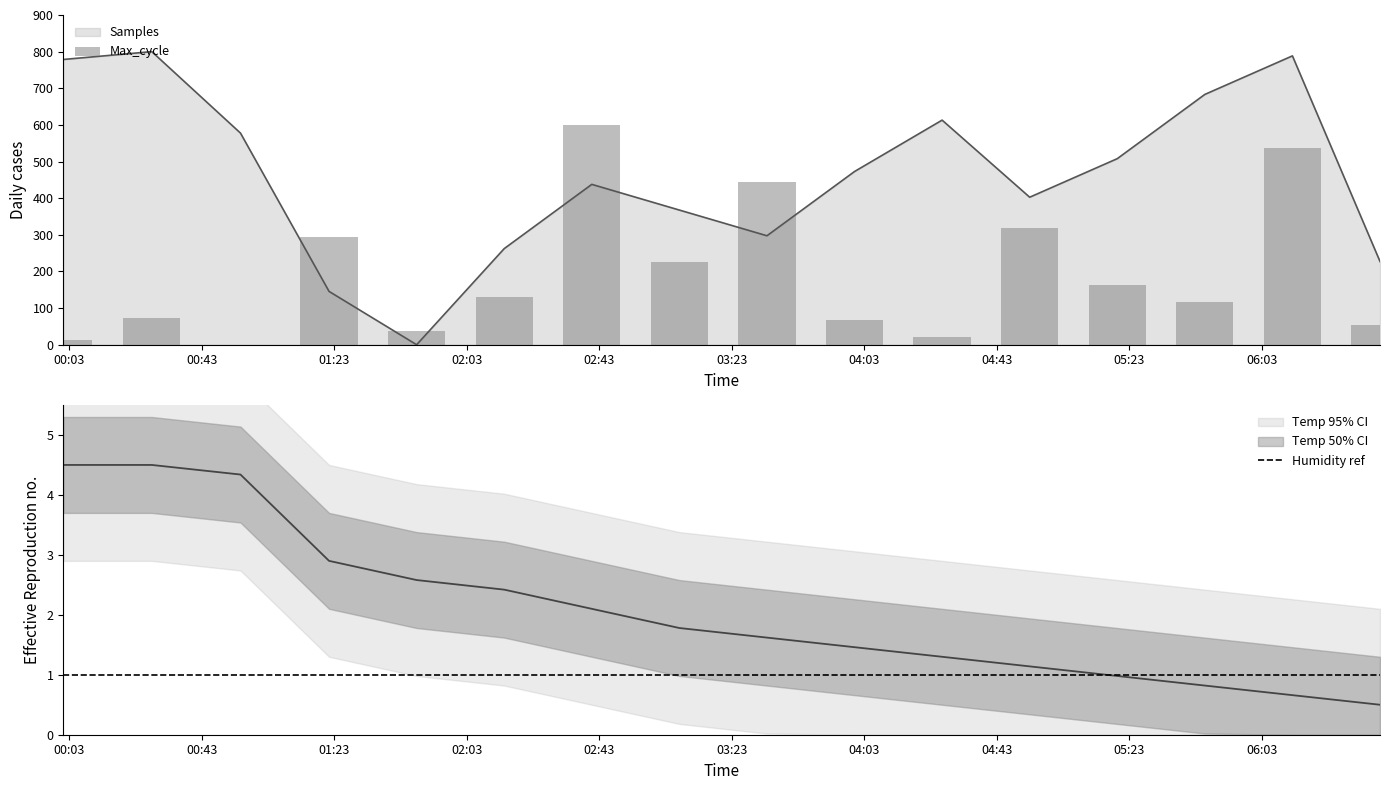

Where does the Temp series first go above 1?

Samples